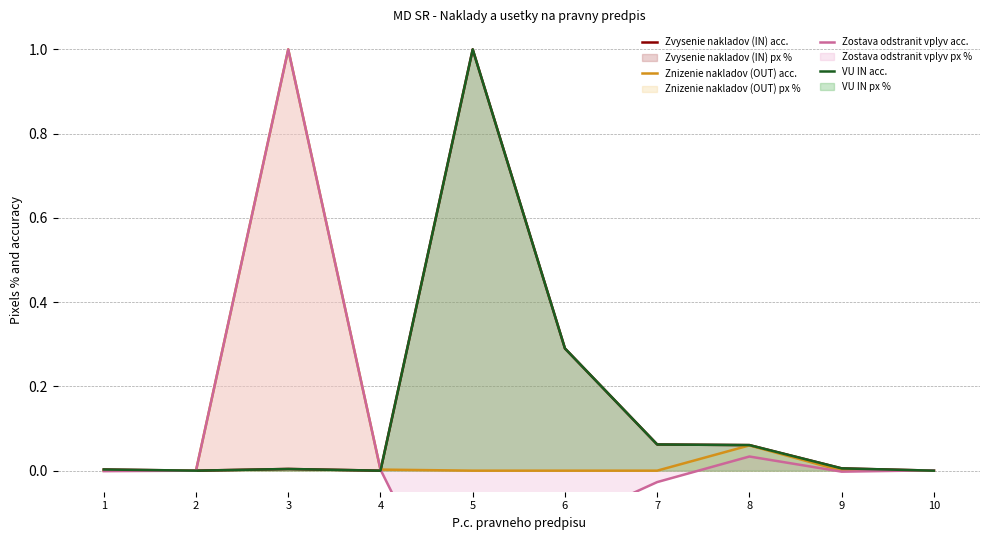

How many interior local peaks does the Zostava odstranit vplyv acc. series have?

2